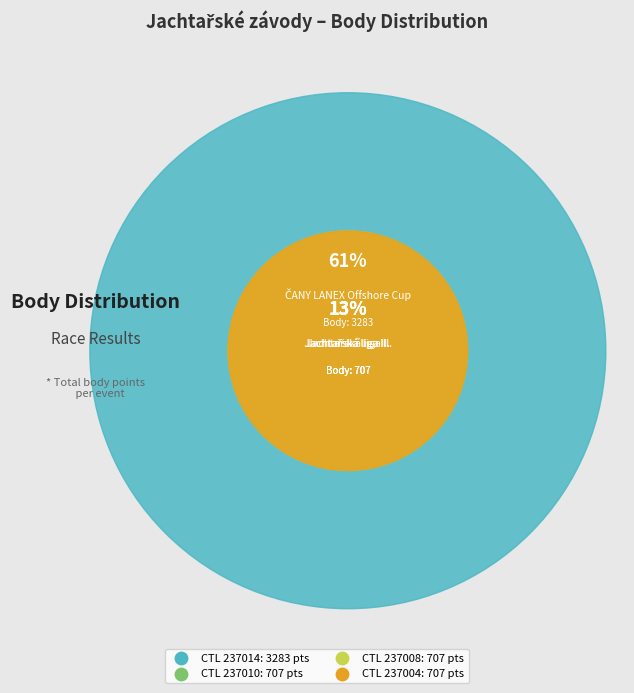

Combined, what portion of the pie is 237004 and 237010?

26.2%